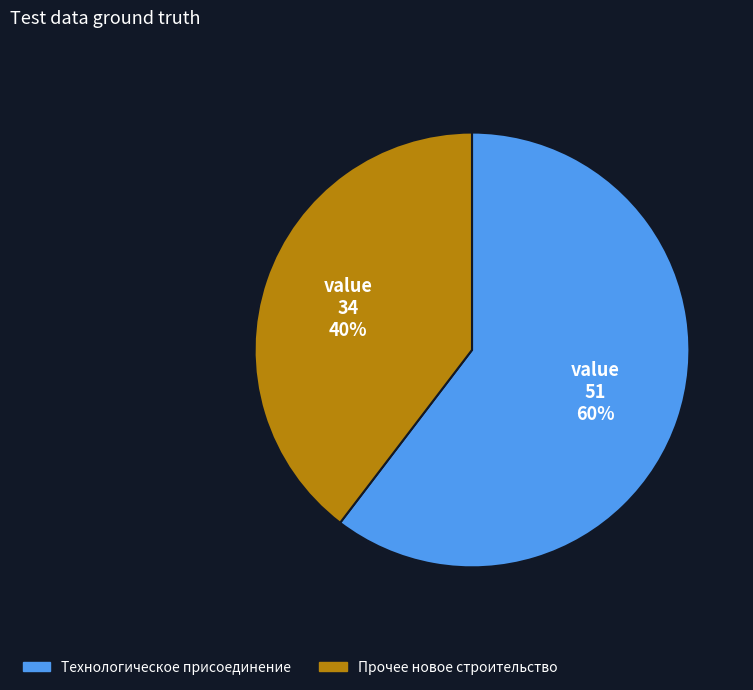

To the nearest percent, what is the average slice percentage?

50%